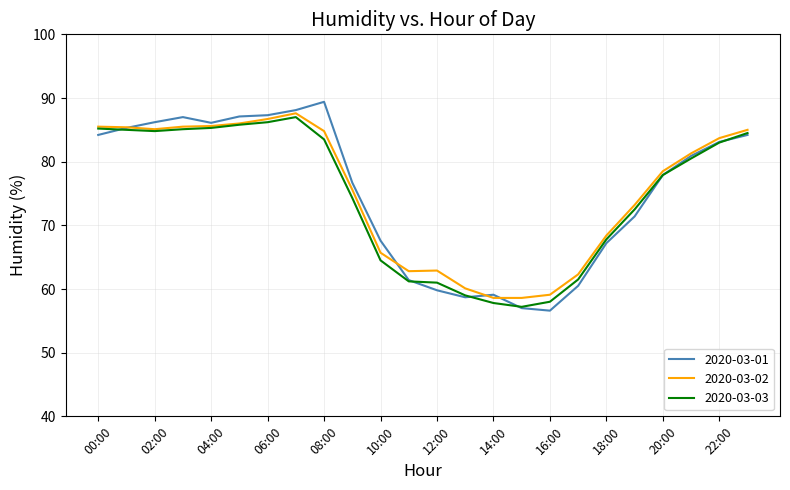

Which series has the largest range (max minus min)?

2020-03-01